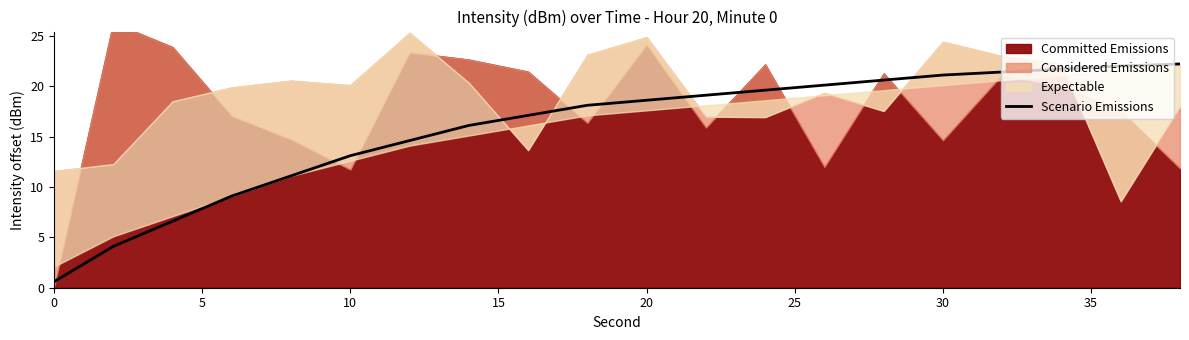

True or false: Scenario Emissions has a value of 13.1 at 10.

True